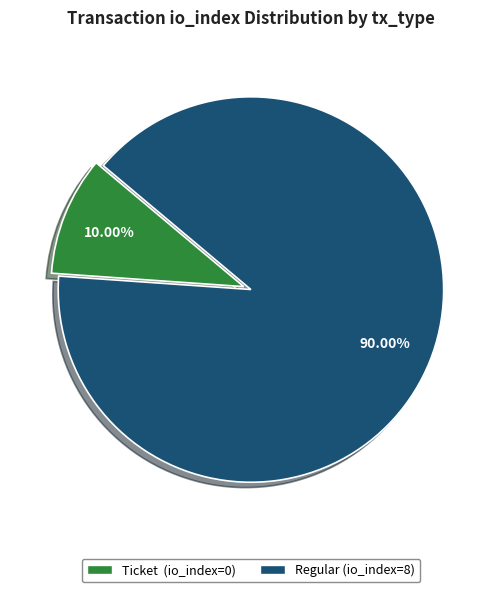

Does Ticket account for over 50% of the chart?

No